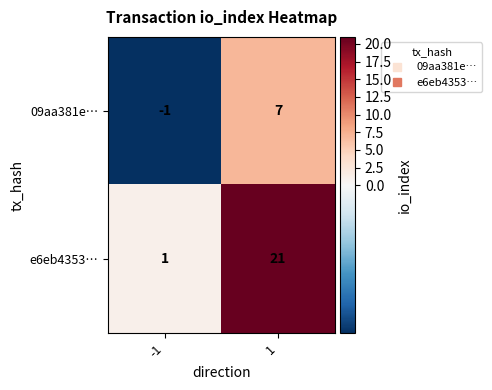

Which label corresponds to the largest value in the chart?

1